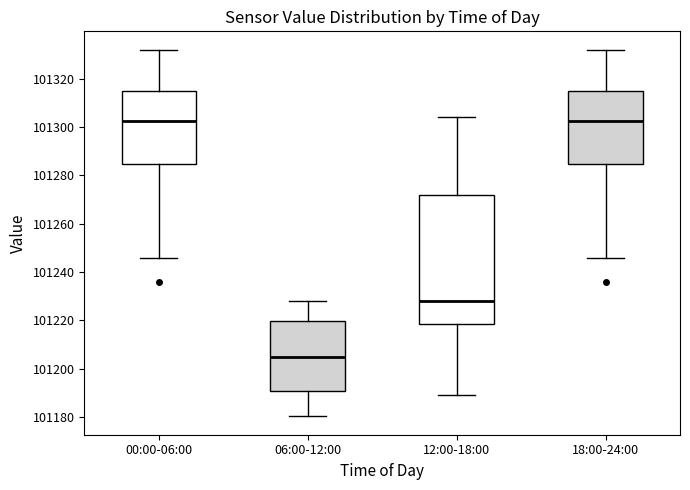

Reading left to right, transcribe this box plot: for each box, give where its median line is, the range the box spans, and where its two whiskers end, as read against the y-axis. The values are not printed on the chart, so give them approximately, as read against the axis.

00:00-06:00: median 101302, box 101284 to 101314, whiskers 101246 to 101332
06:00-12:00: median 101204, box 101190 to 101220, whiskers 101180 to 101228
12:00-18:00: median 101228, box 101218 to 101272, whiskers 101190 to 101304
18:00-24:00: median 101302, box 101284 to 101314, whiskers 101246 to 101332